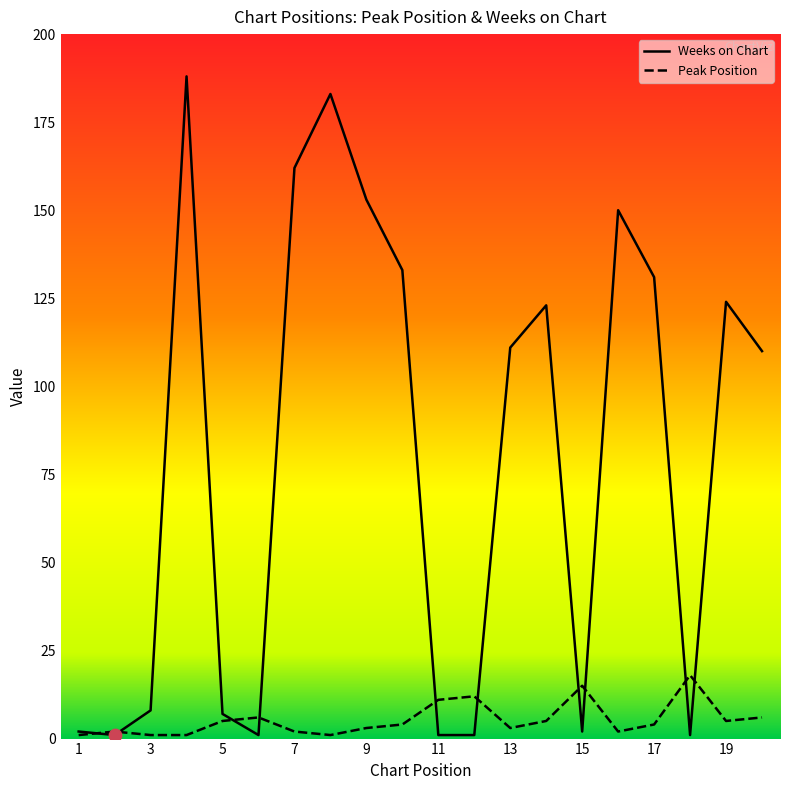

Is the value of Peak Position at 14 greater than the value of Weeks on Chart at 19?

No